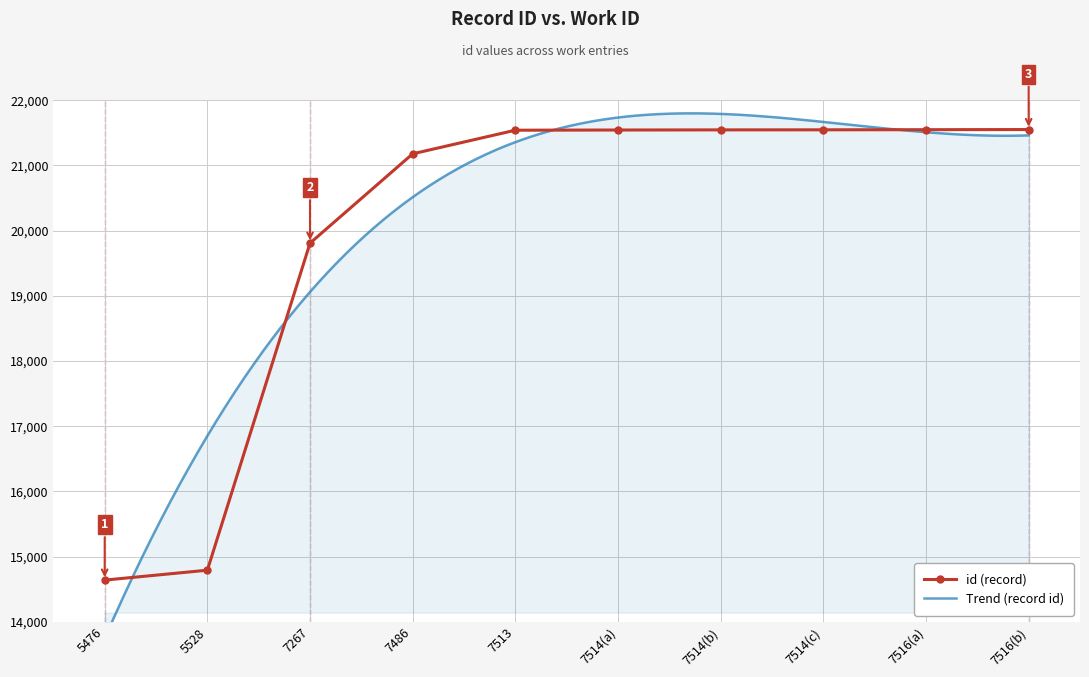

Read the value at 5476, to the nearest 100.

14600